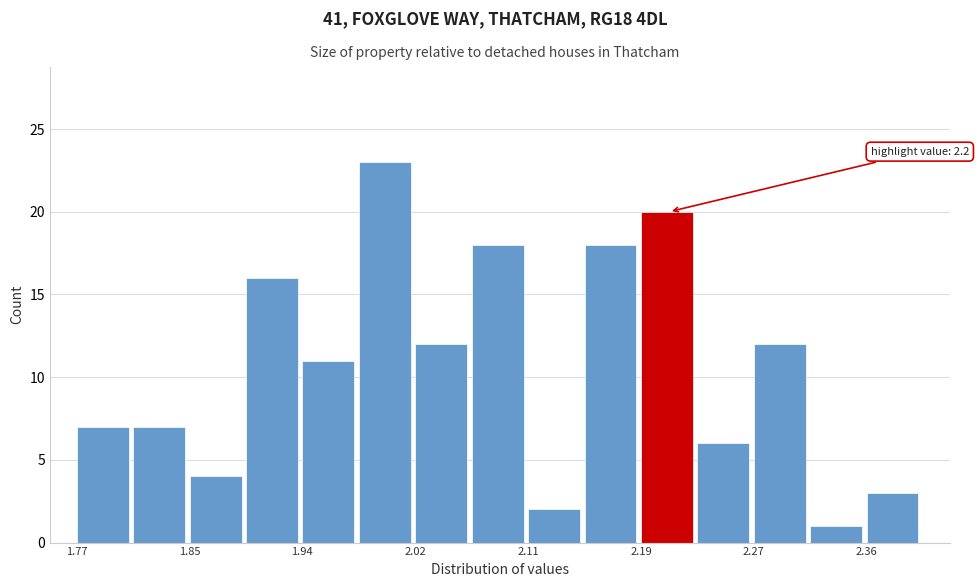

Which range on the x-axis has the tallest bar?

1.980 to 2.022